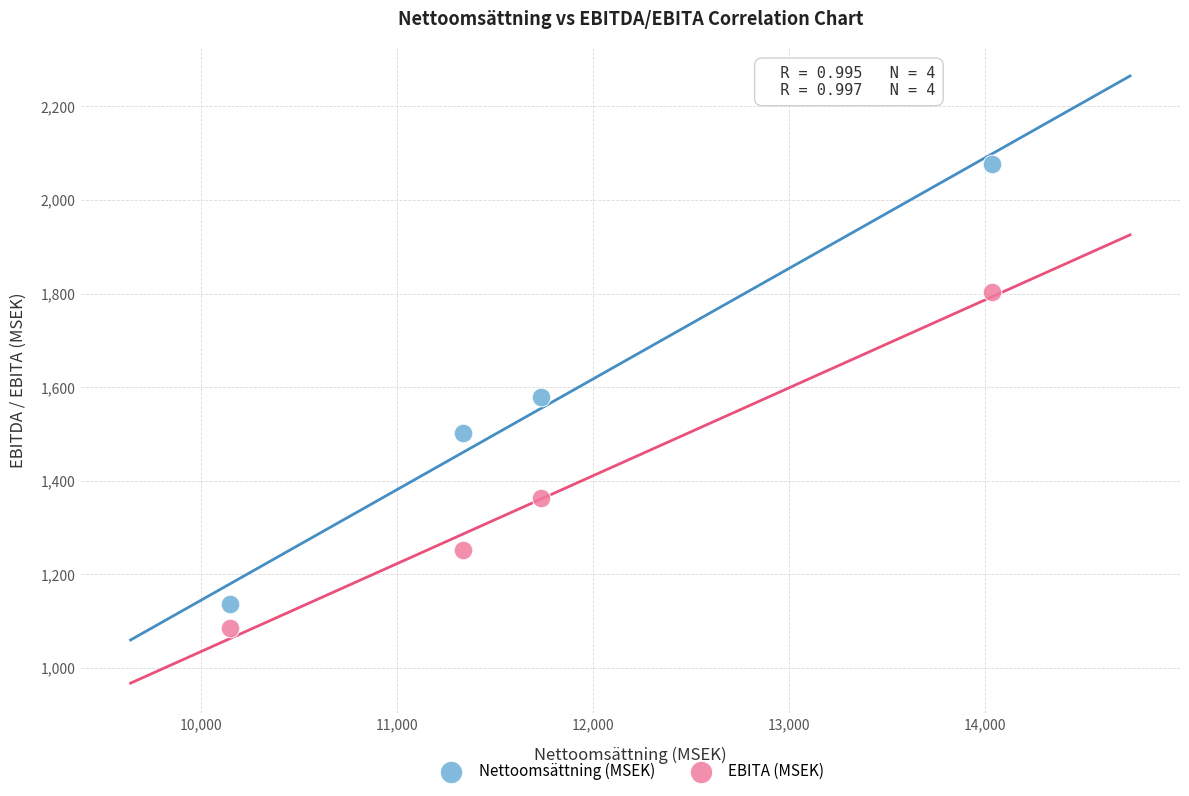

Across all data points, what is the average Y value?

1475